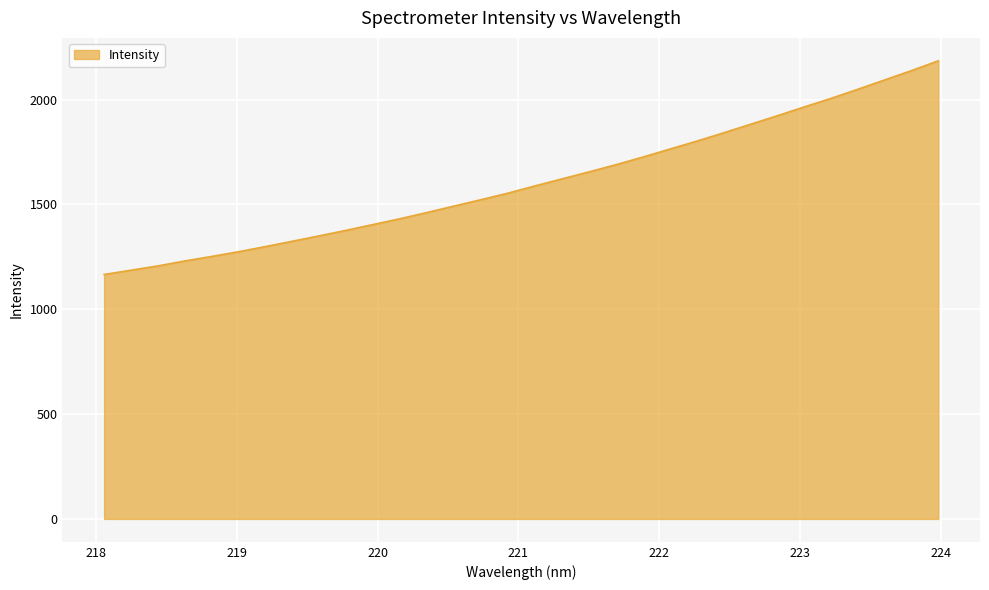

What is the minimum value shown in the chart?

1165.8